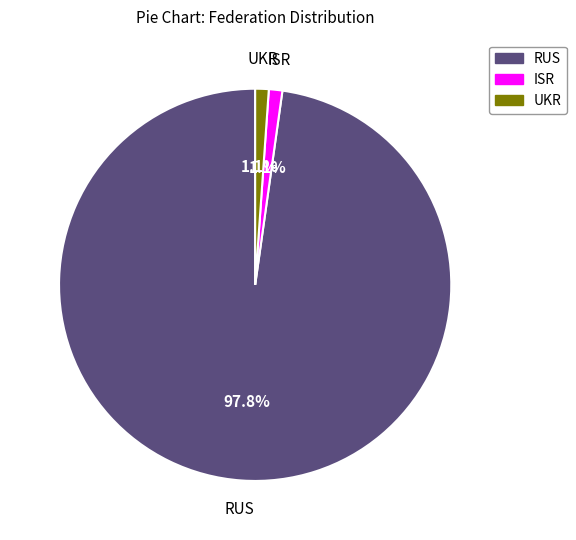

Is there a majority slice in this chart?

Yes